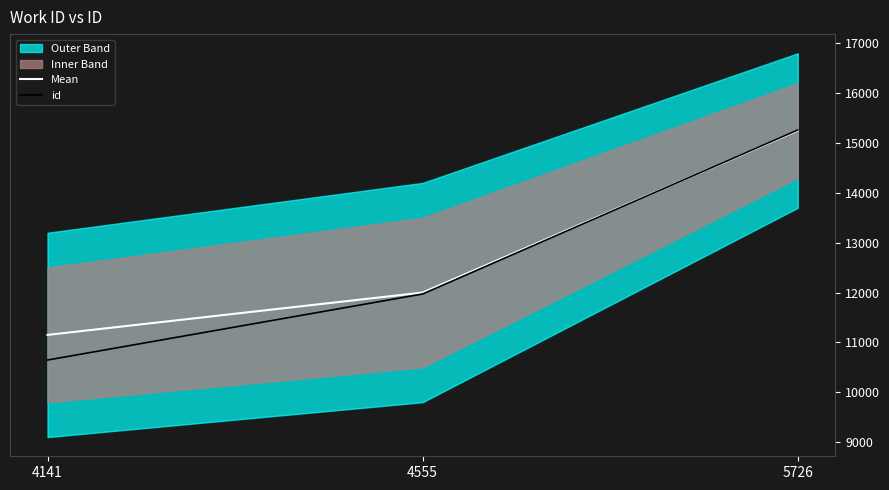

Rank the series at 4555 from lowest to highest value.

id, Mean